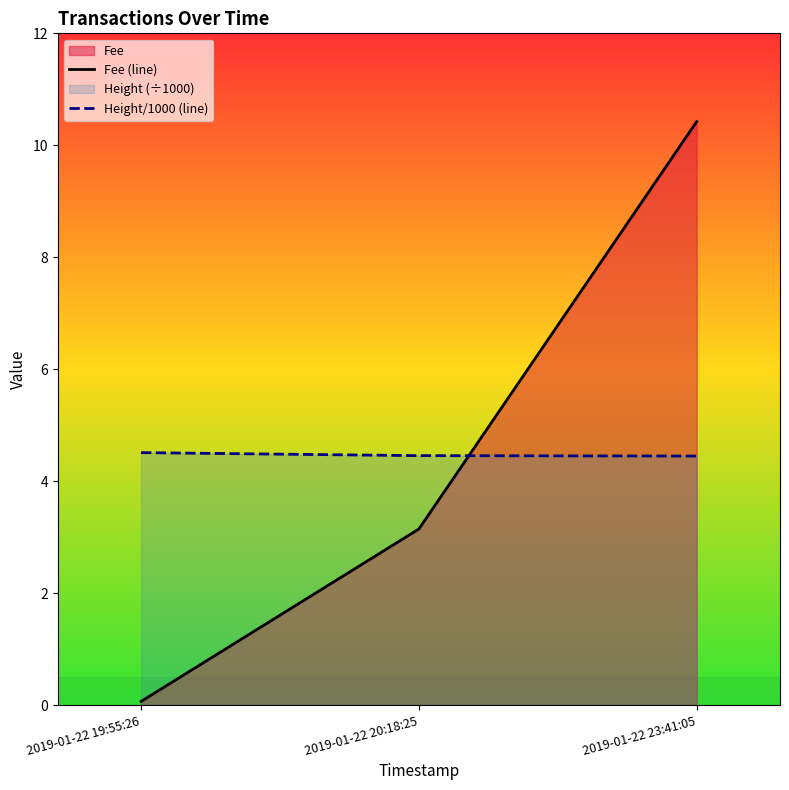

Where is Height/1000 (line) nearest to the value 4?

2019-01-22 23:41:05